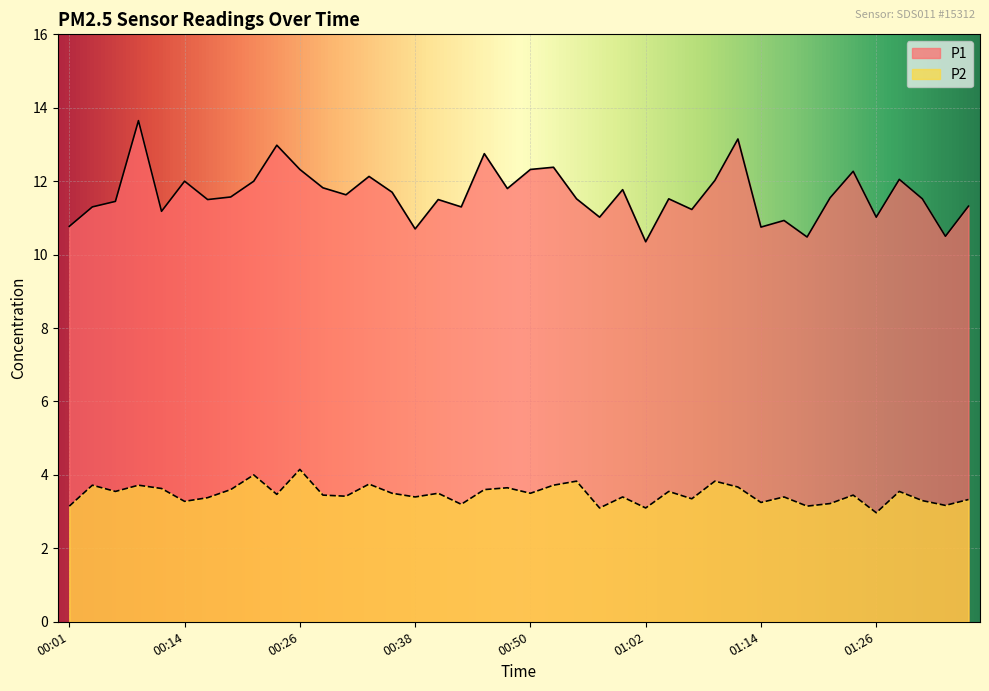

What is the spread (max minus min) of values at 00:28?

8.4